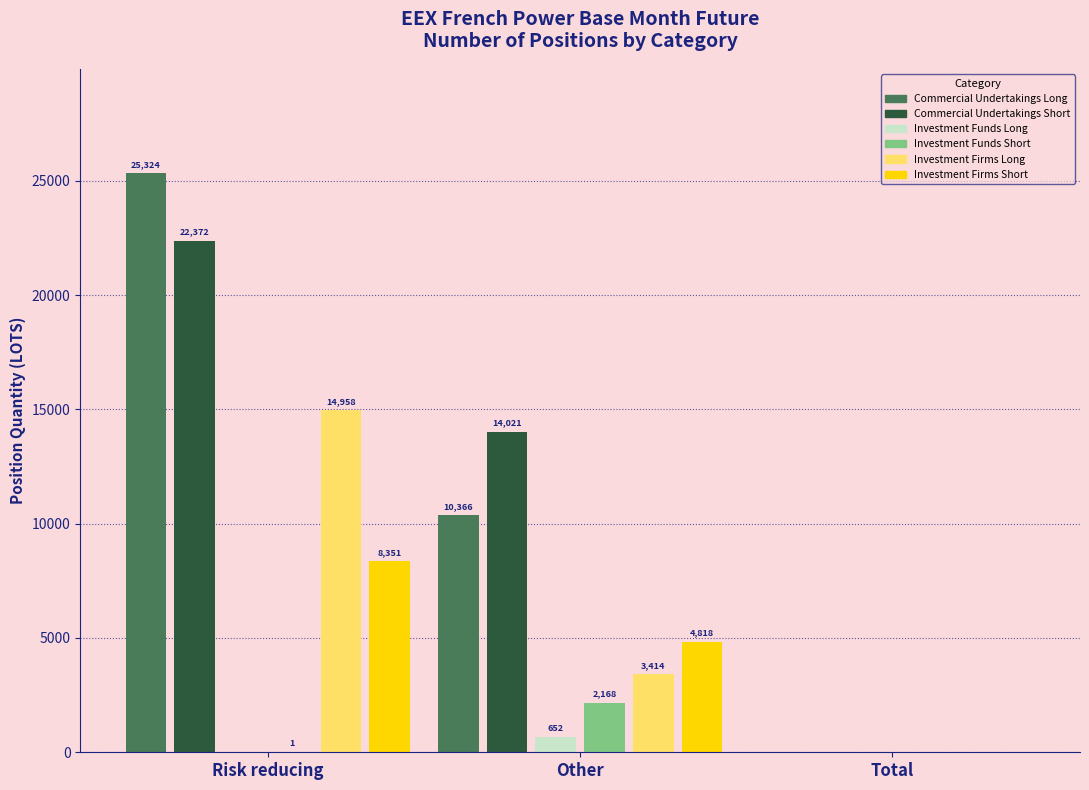

At which label does Commercial Undertakings Short first exceed 14021?

Risk reducing